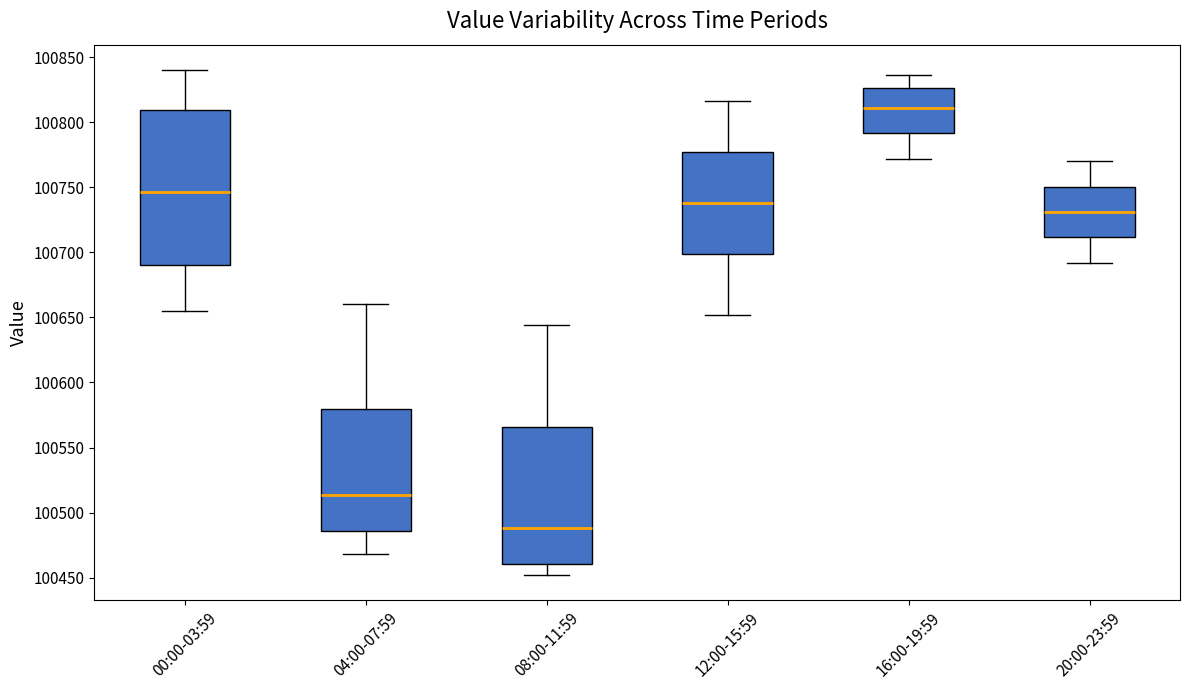

Which box has the highest median line?

16:00-19:59